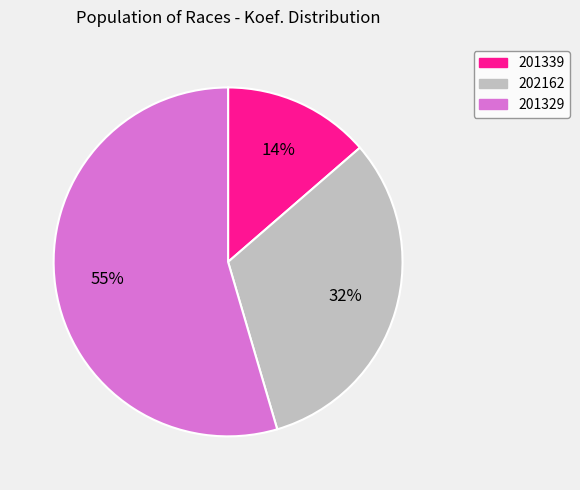

Count the number of slices in the pie.

3